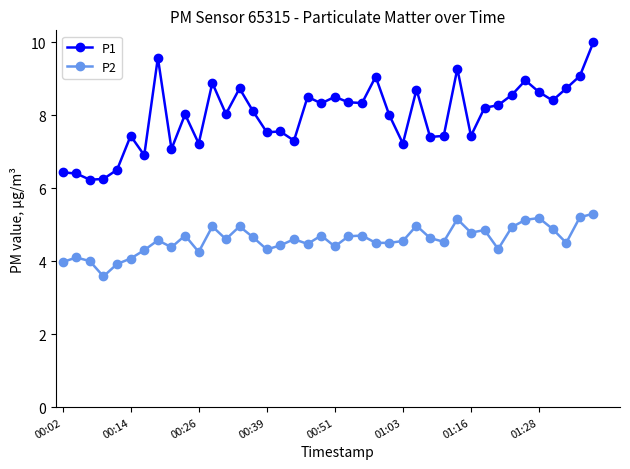

Rank the series by their average value, from lowest to highest.

P2, P1